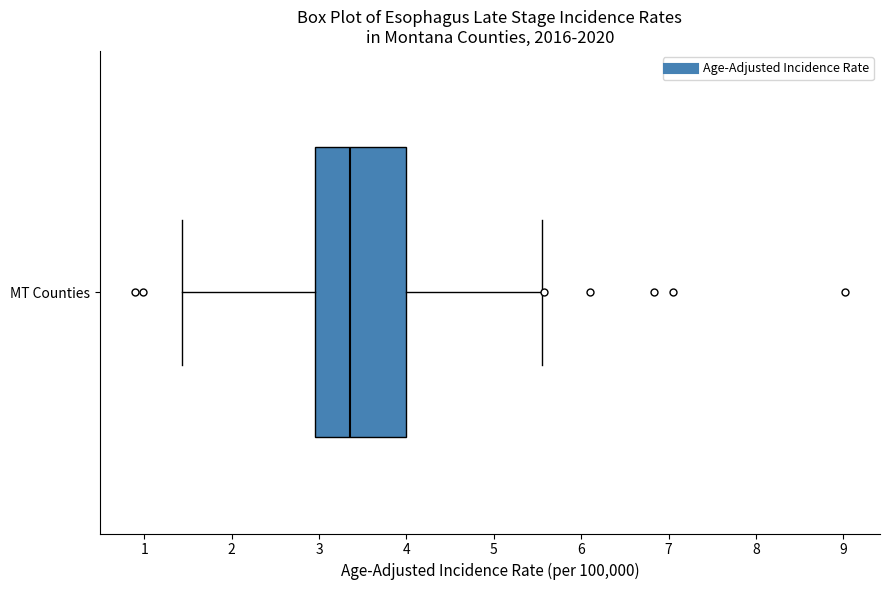

Transcribe this box plot: give where the median line is, the range the box spans, and where the two whiskers end, as read against the x-axis. The values are not printed on the chart, so give them approximately, as read against the axis.

median 3.4, box 2.9 to 4.0, whiskers 1.4 to 5.5